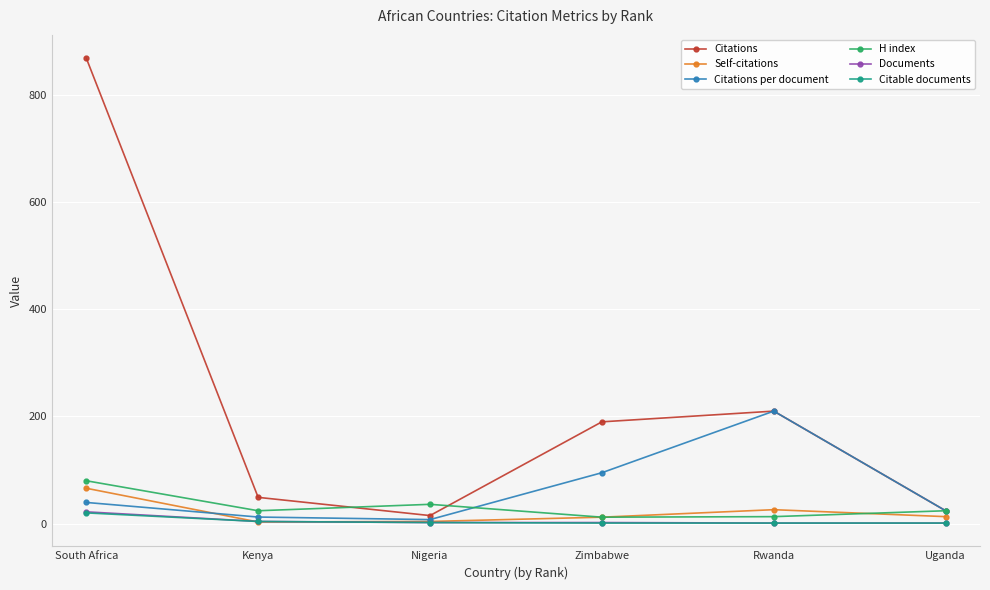

What is the value of the Citations point at the 6th from the left?

24.0